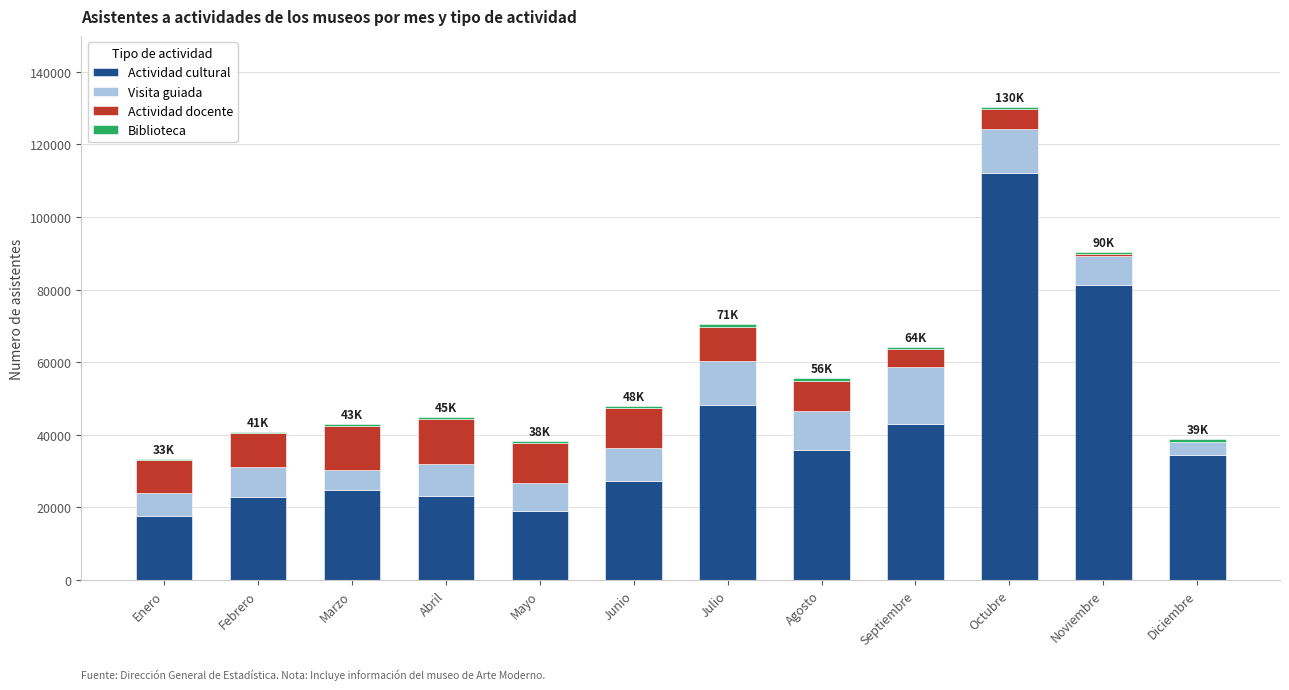

The value of Actividad cultural at Septiembre is 43094.5. True or false?

True